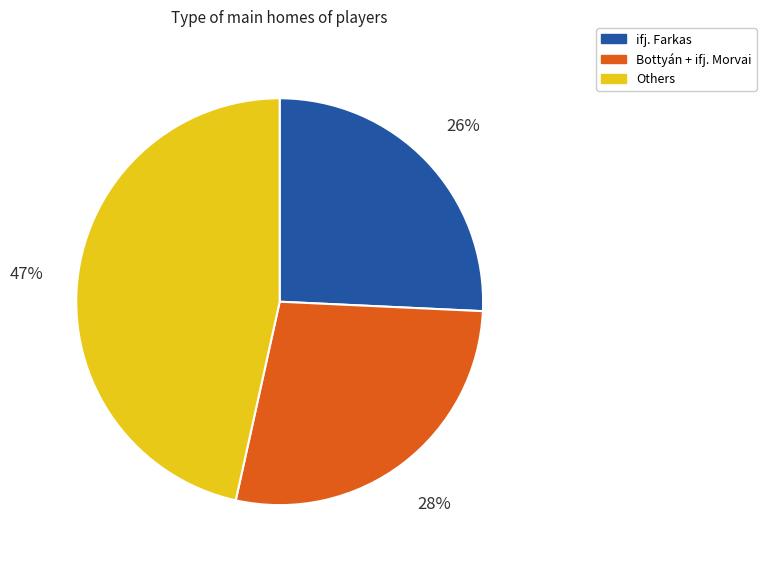

The ifj. Farkas slice represents 33% of the pie. True or false?

False